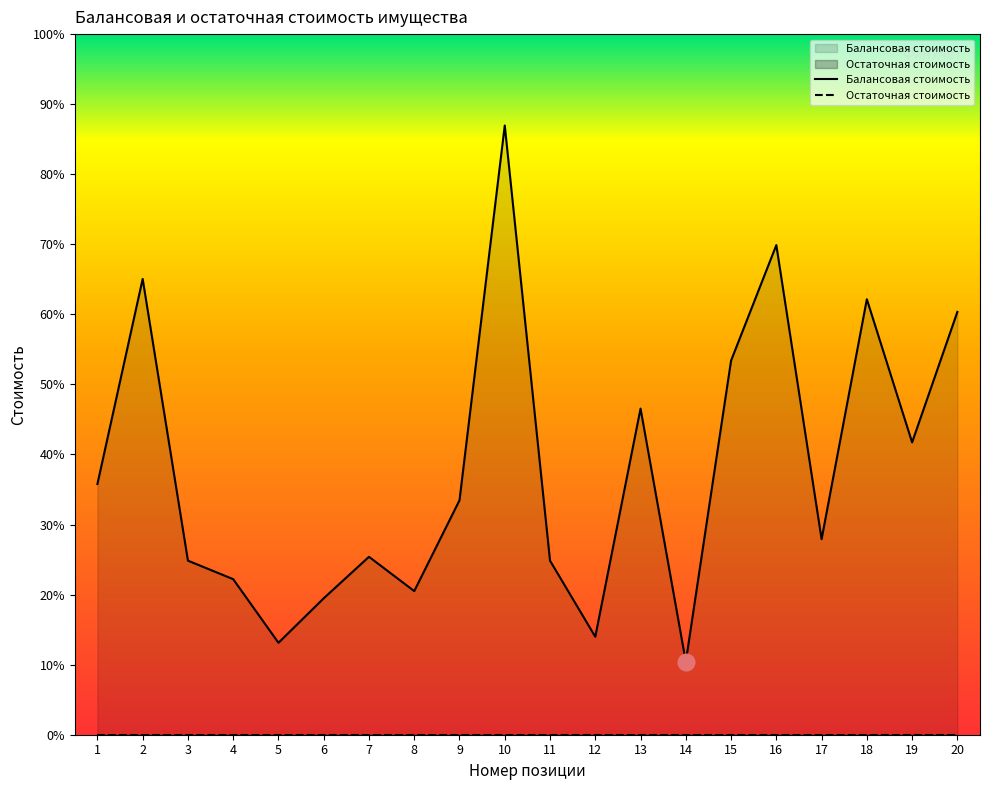

Where does the data first go above 12750?

1